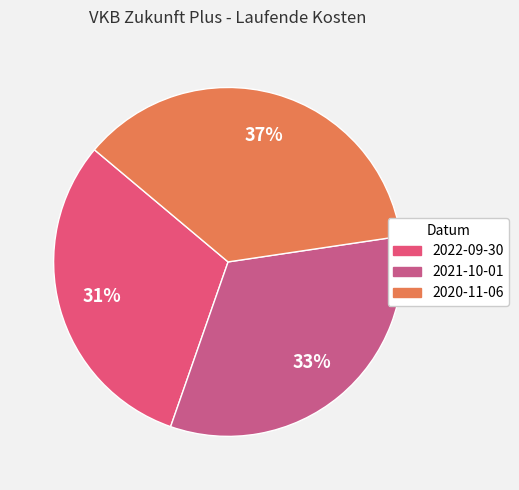

How many slices are in this pie chart?

3